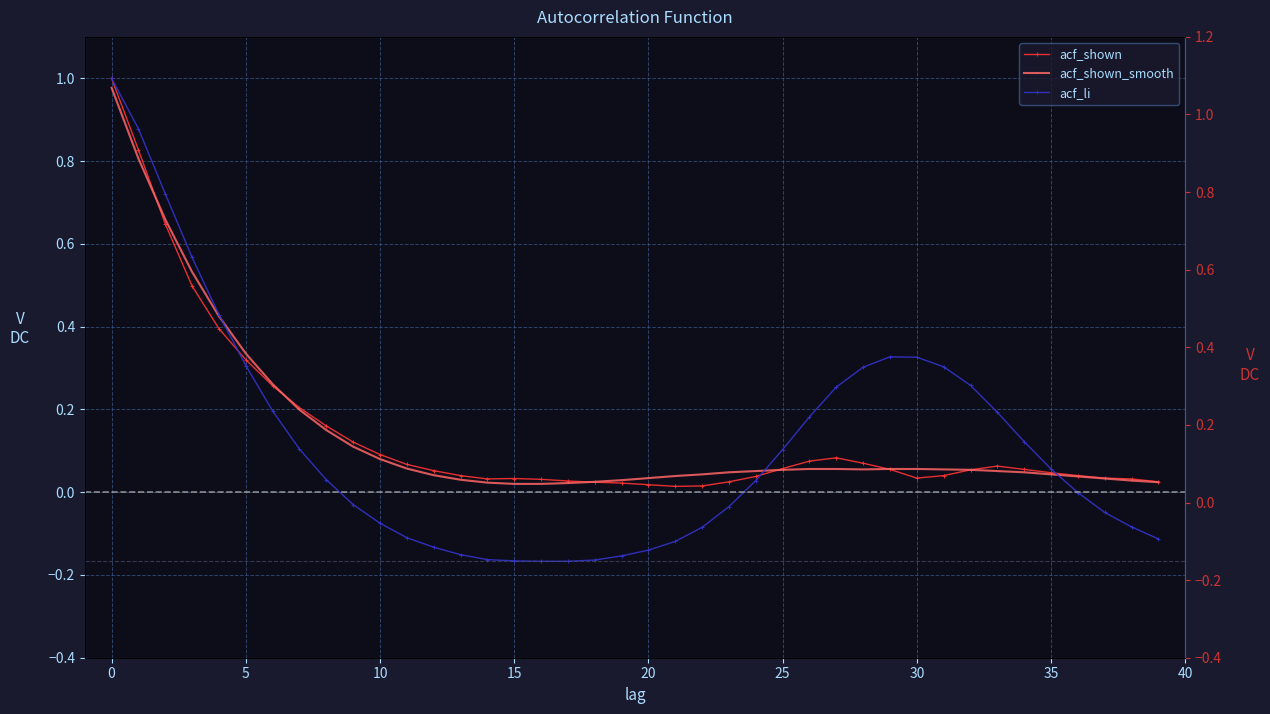

Which category has the lowest value in the acf_shown series?

21